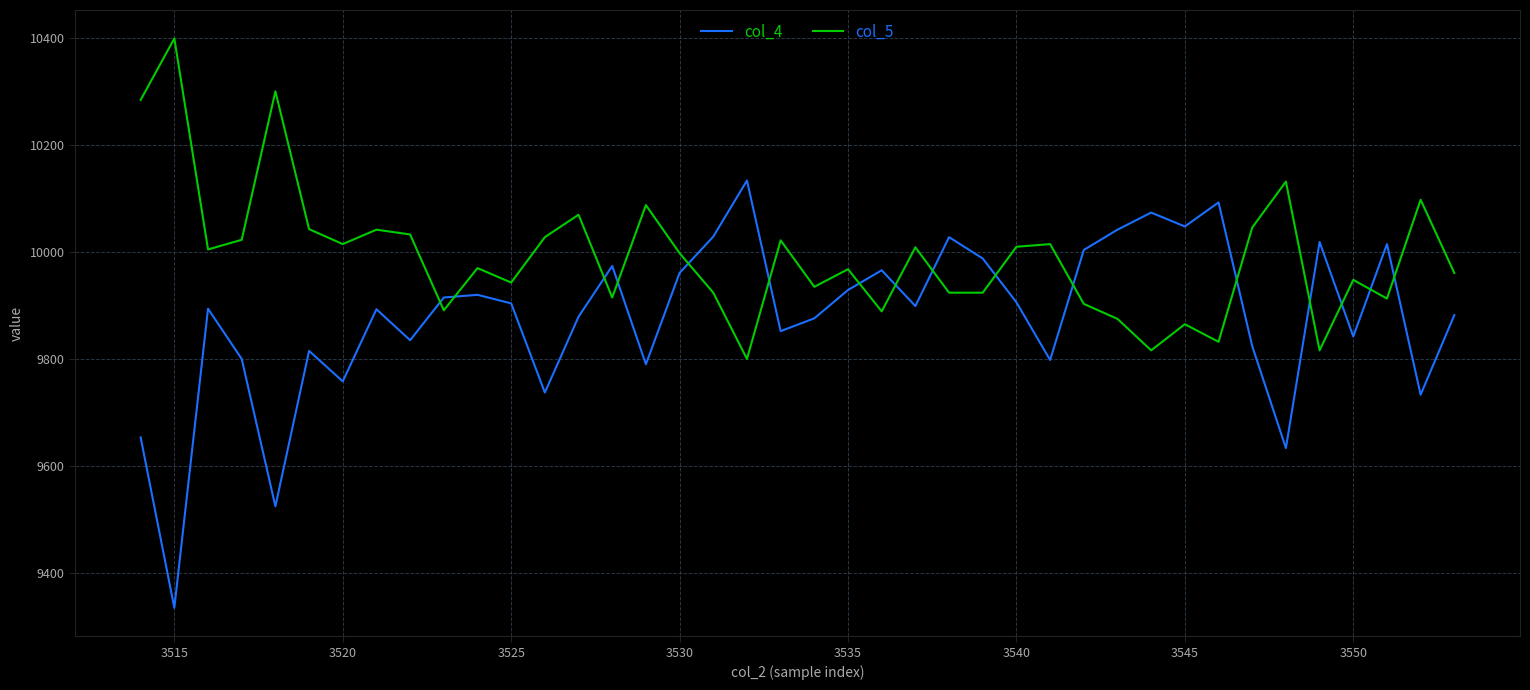

What is the lowest value of the col_4 series?

9334